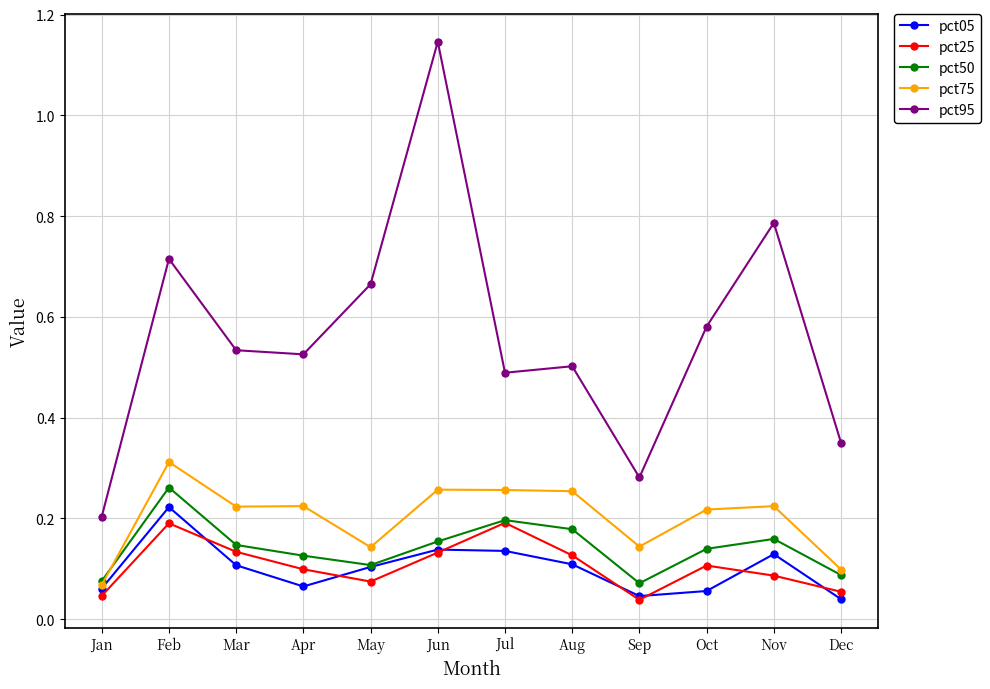

True or false: pct95 and pct25 intersect in this chart.

False